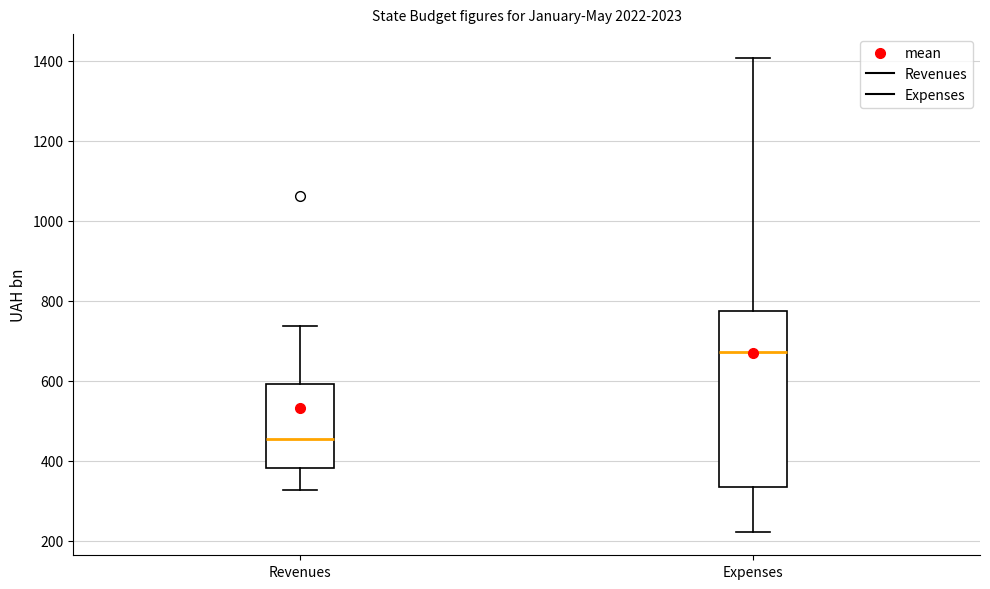

Reading left to right, read every box against the y-axis: the position of its median line, the range the box covers, and the ends of its whiskers. The values are not printed on the chart, so give them approximately, as read against the axis.

Revenues: median 460, box 380 to 600, whiskers 320 to 740
Expenses: median 680, box 340 to 780, whiskers 220 to 1400